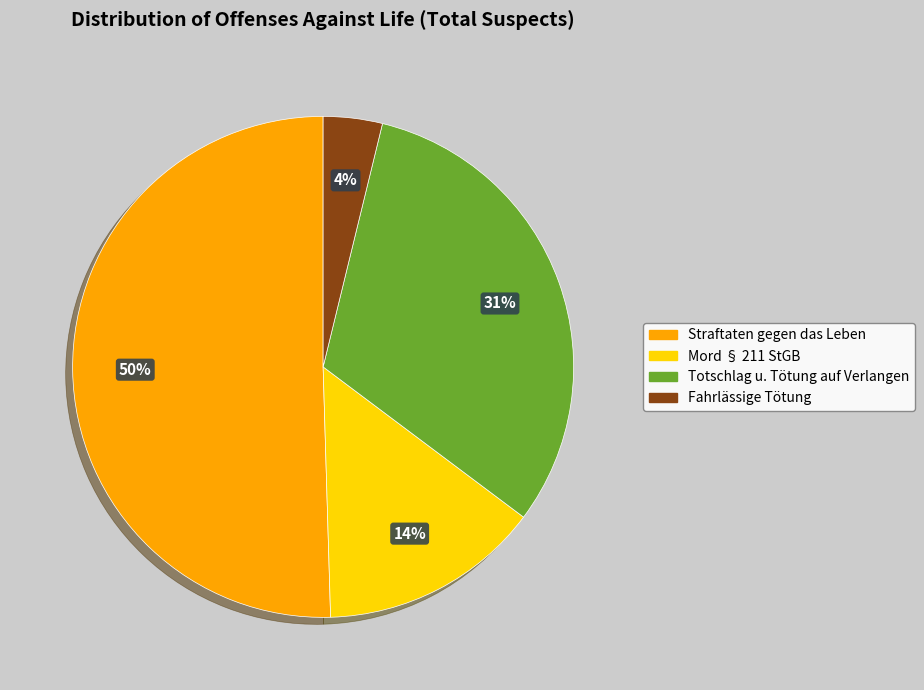

To the nearest percent, what is the average slice percentage?

25%